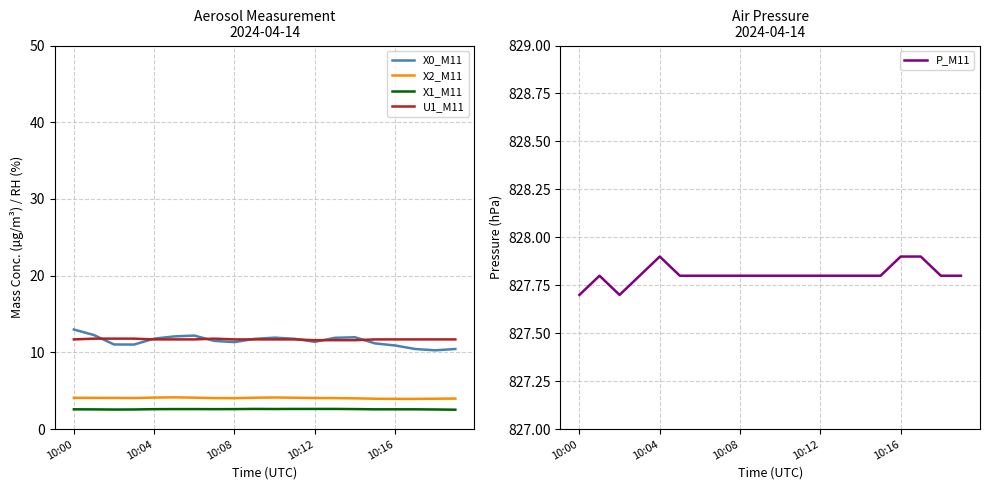

What is the highest value of the X0_M11 series?

13.0